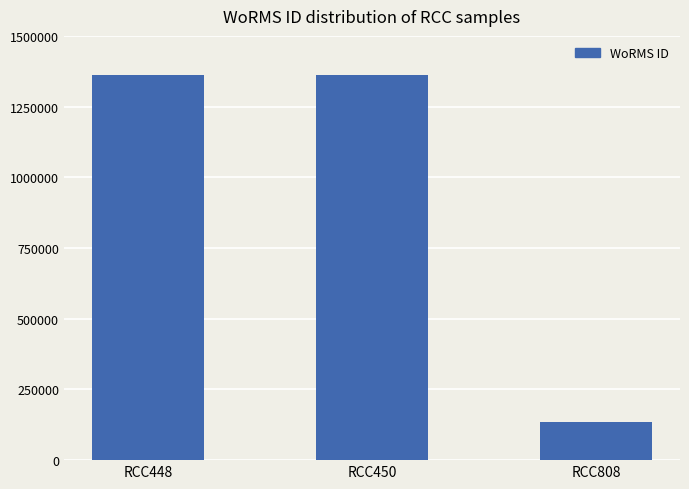

Count the values in the range 134564 to 1361174.

3